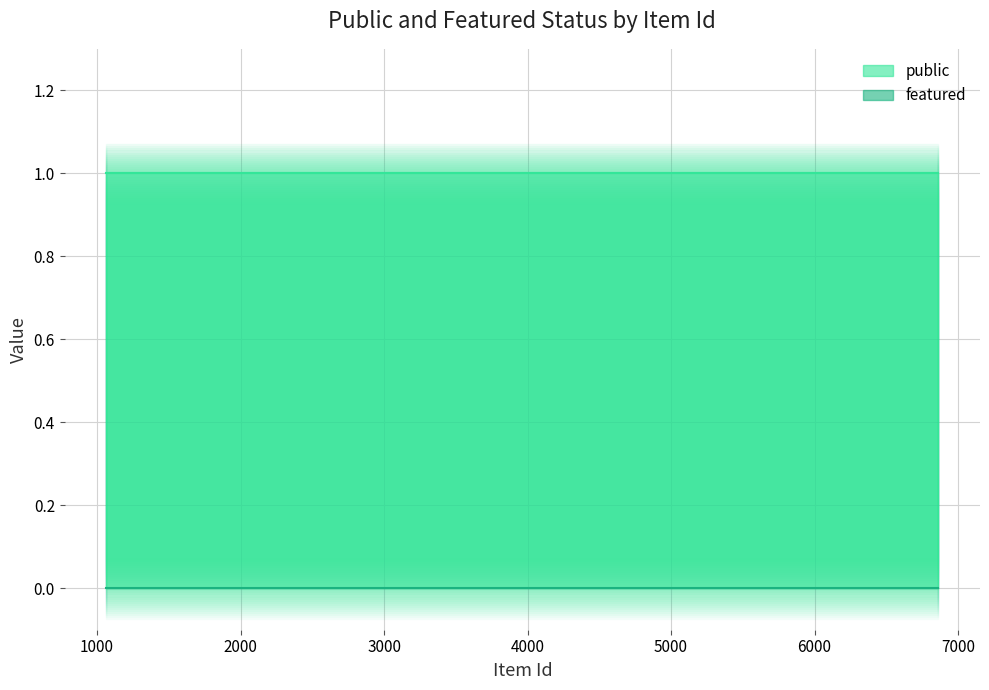

What are all the series names shown in the legend?

public, featured